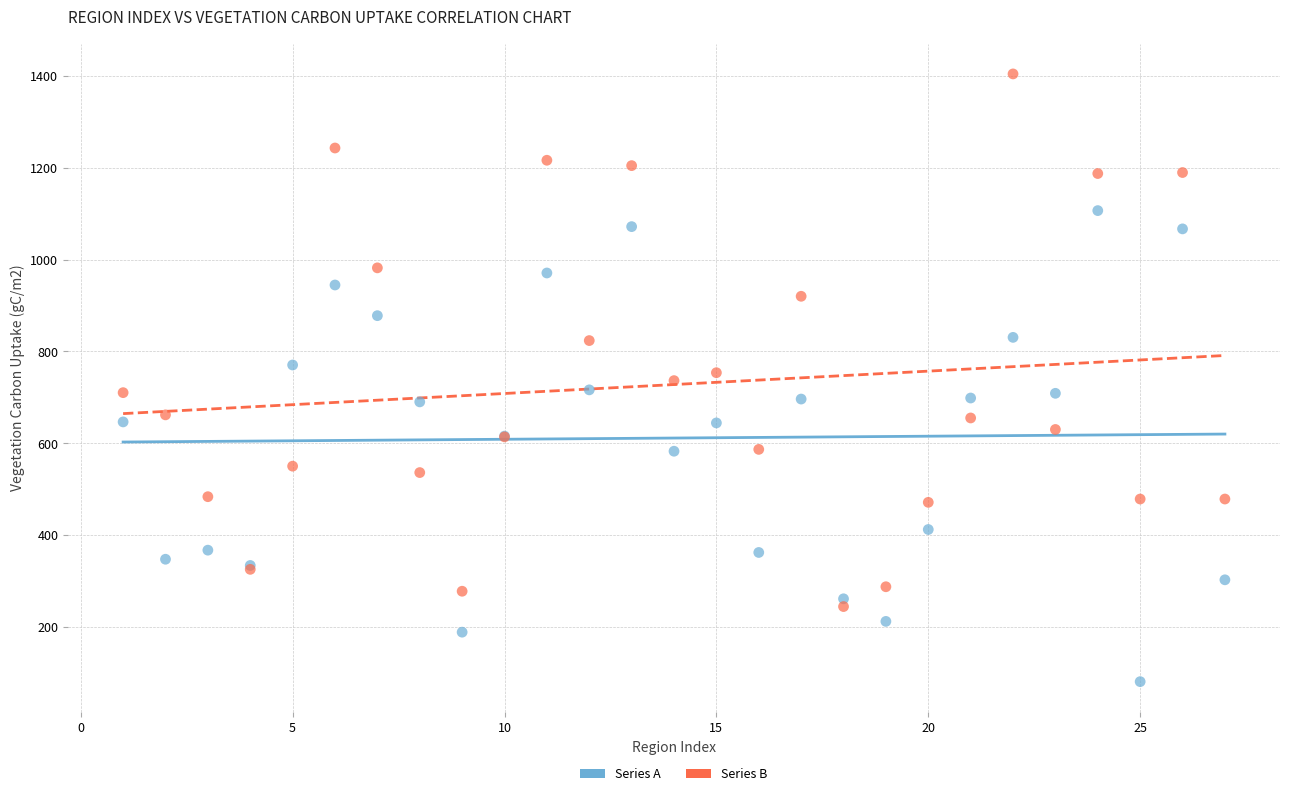

Which series contains the highest Y value?

Series B